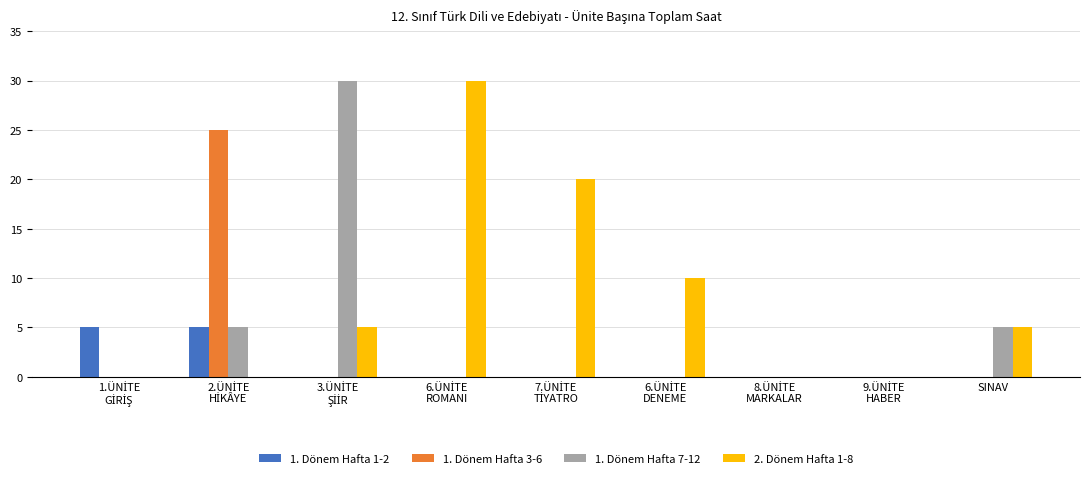

Does the chart contain stacked bars?

No